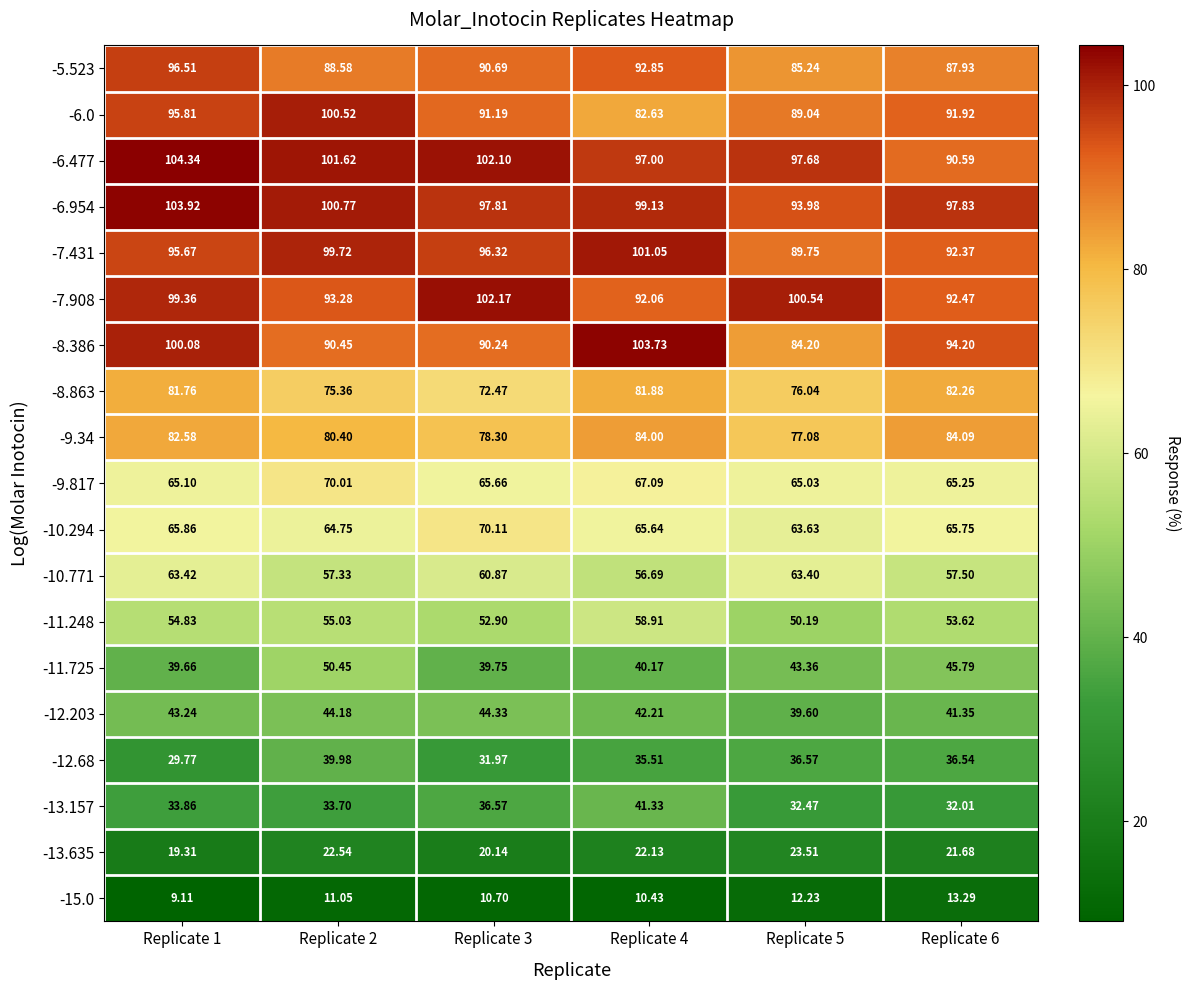

How many data points in -6.477 are less than 101?

3